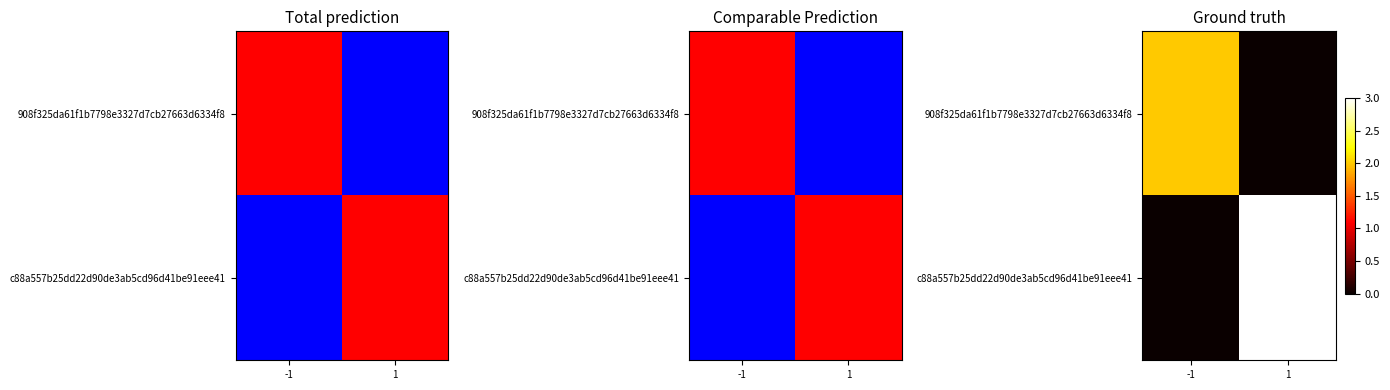

Which series has the largest total across all categories?

c88a557b25dd22d90de3ab5cd96d41be91eee41